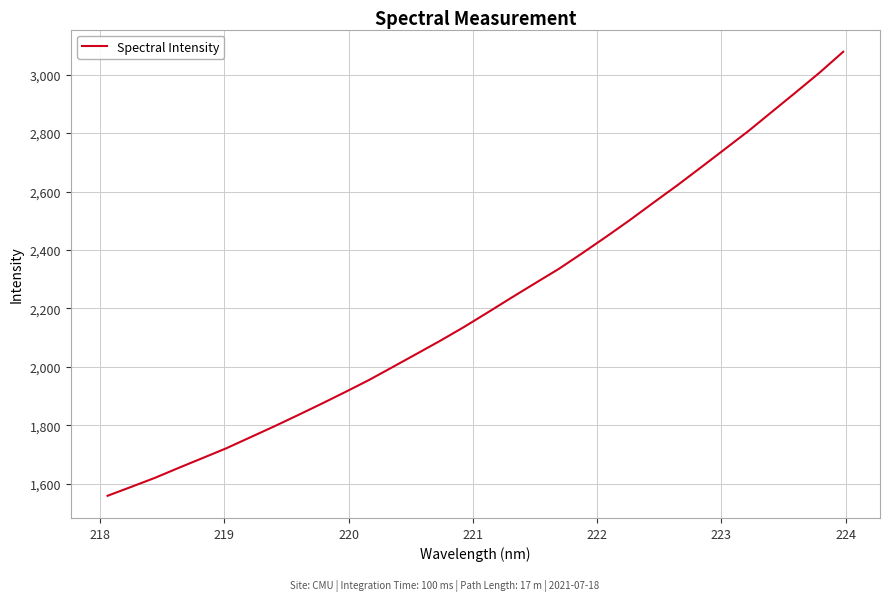

How many lines are shown in the chart?

1